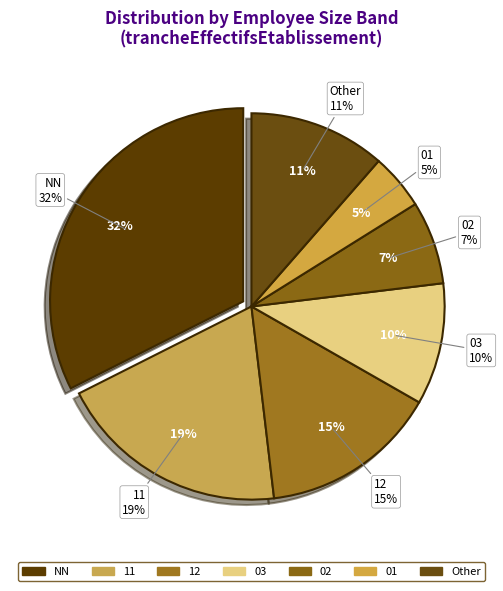

To the nearest percent, what percentage of the pie is 12?

15%